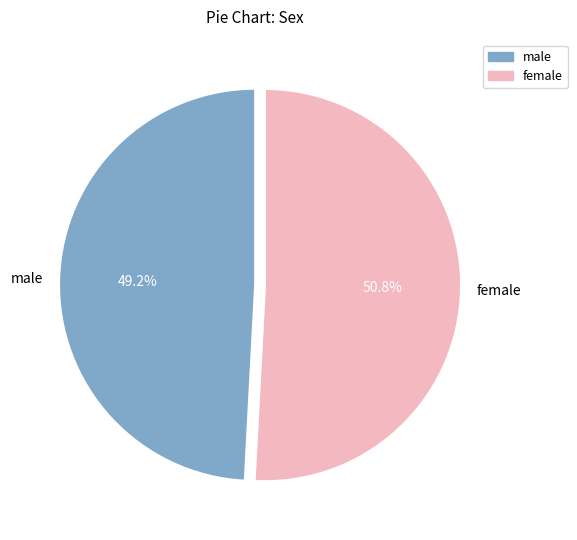

To the nearest percent, what is the difference between the largest and smallest slice percentages?

2%